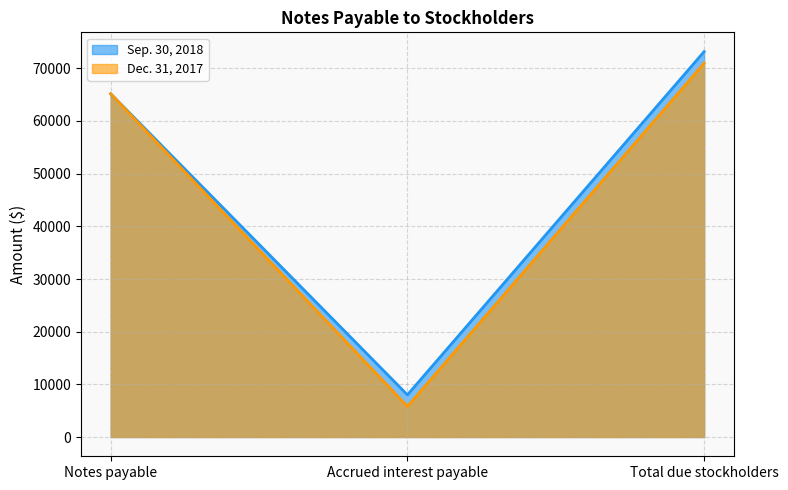

What is the total value across all series at Total due stockholders?

144148